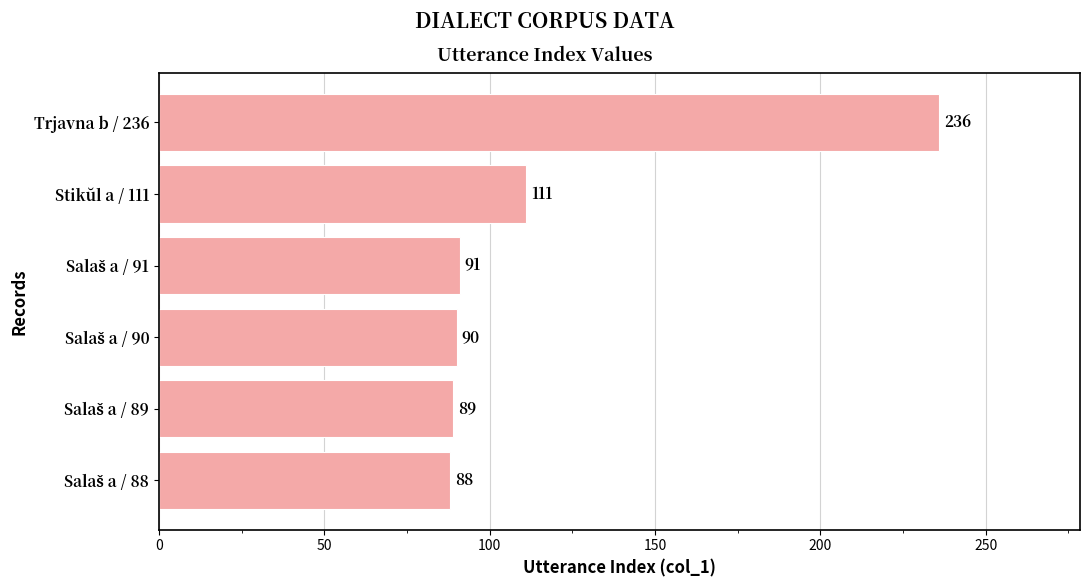

What is the smallest value displayed?

88